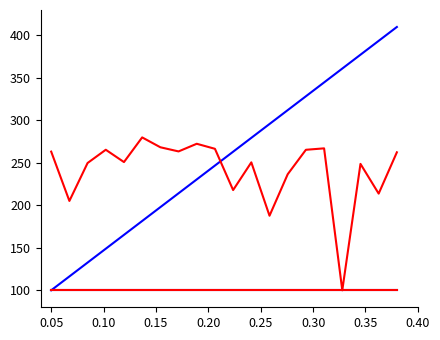

Does the chart display data point markers on the line(s)?

No